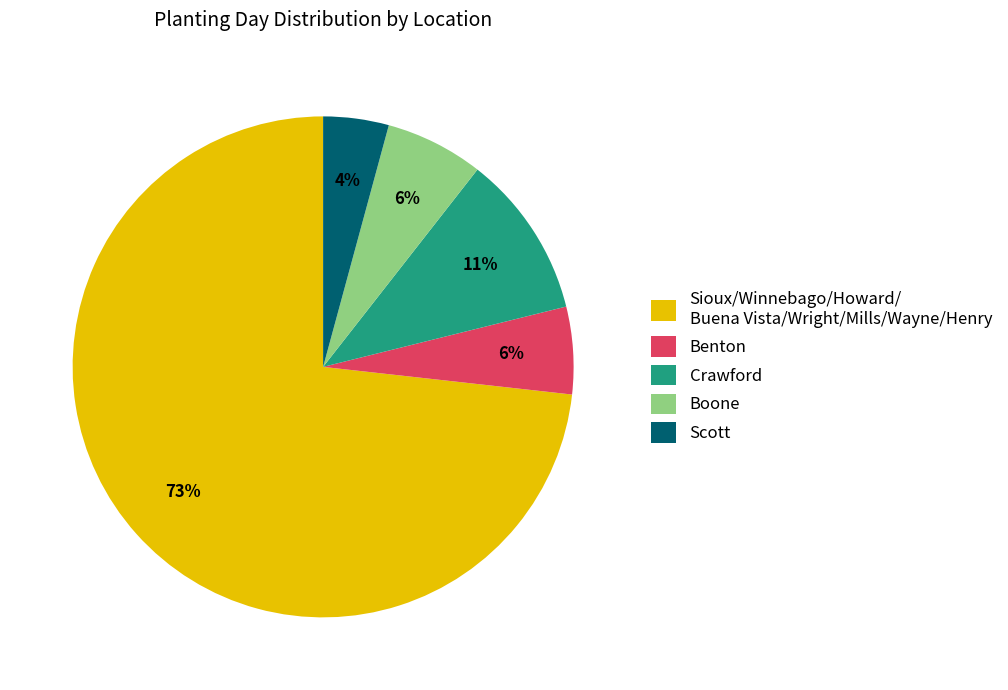

What is the largest slice in the pie chart?

Sioux/Winnebago/Howard/ Buena Vista/Wright/Mills/Wayne/Henry